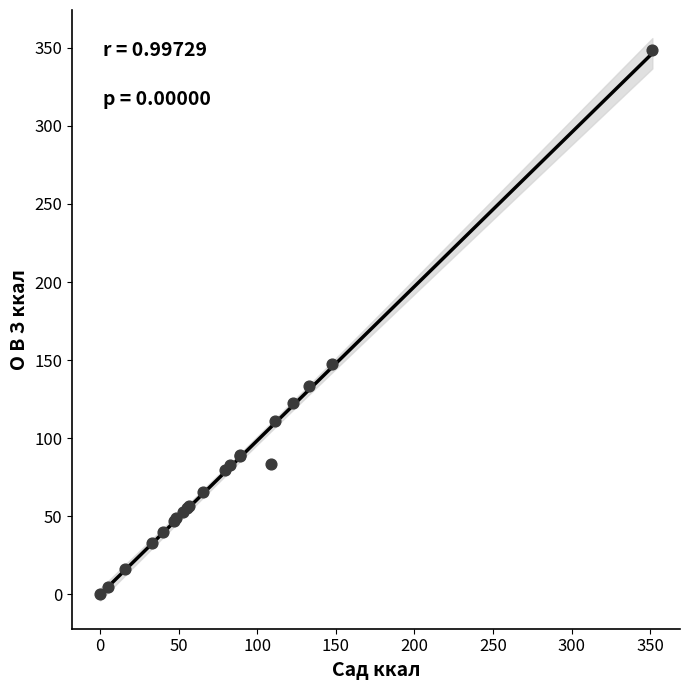

What Y value in the scatter plot is closest to 174?

147.5